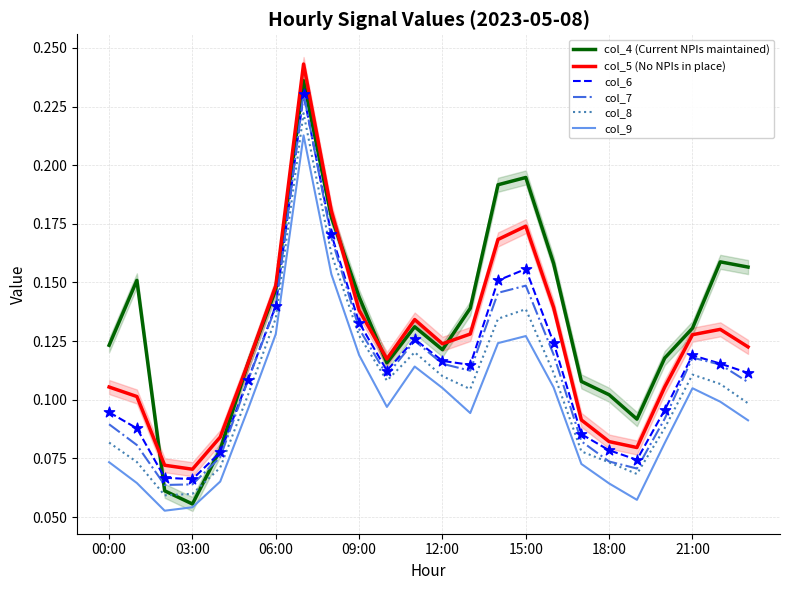

Which series has the largest Y range (max minus min)?

col_4 (Current NPIs maintained)